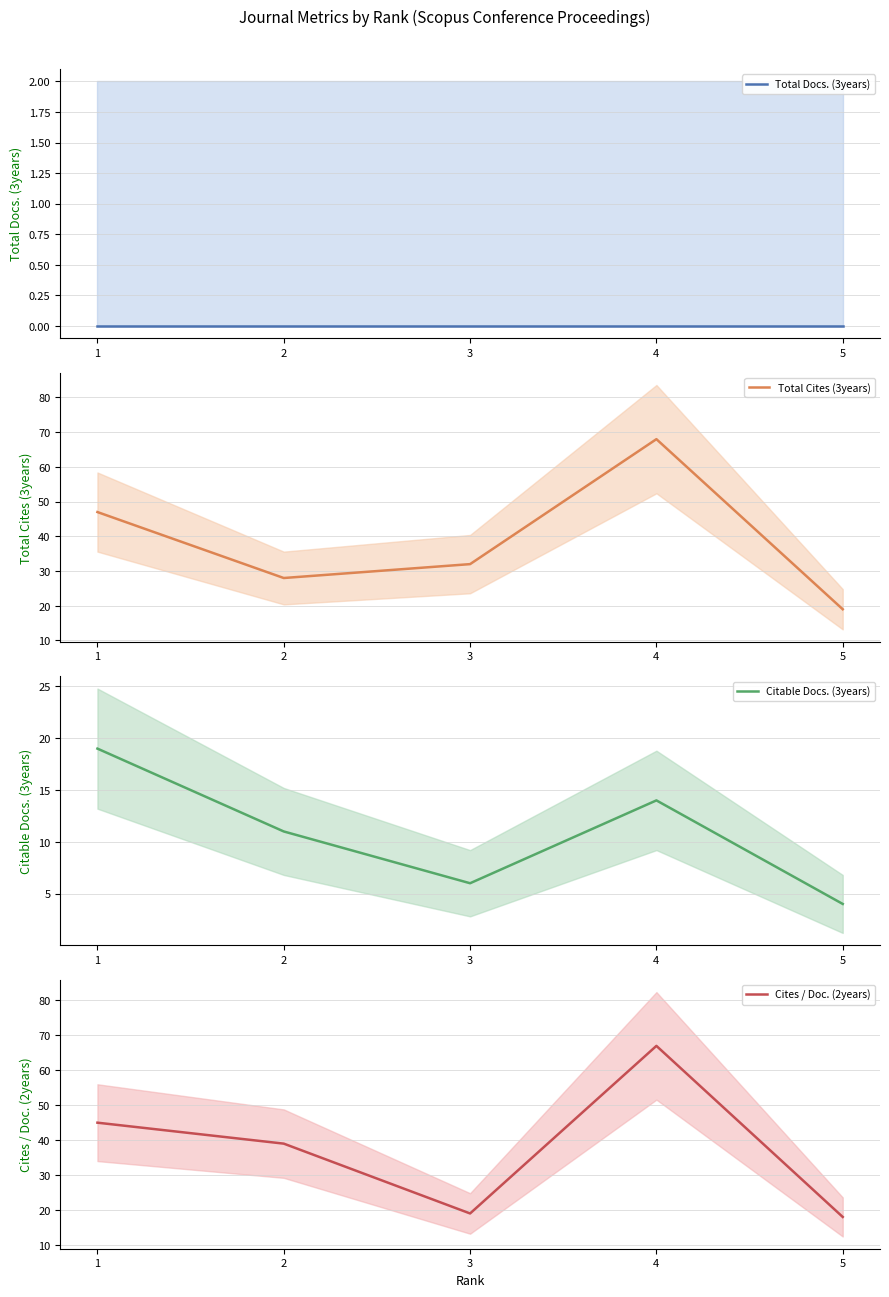

What is the sum of the Total Cites (3years) values at 4 and 3?

100